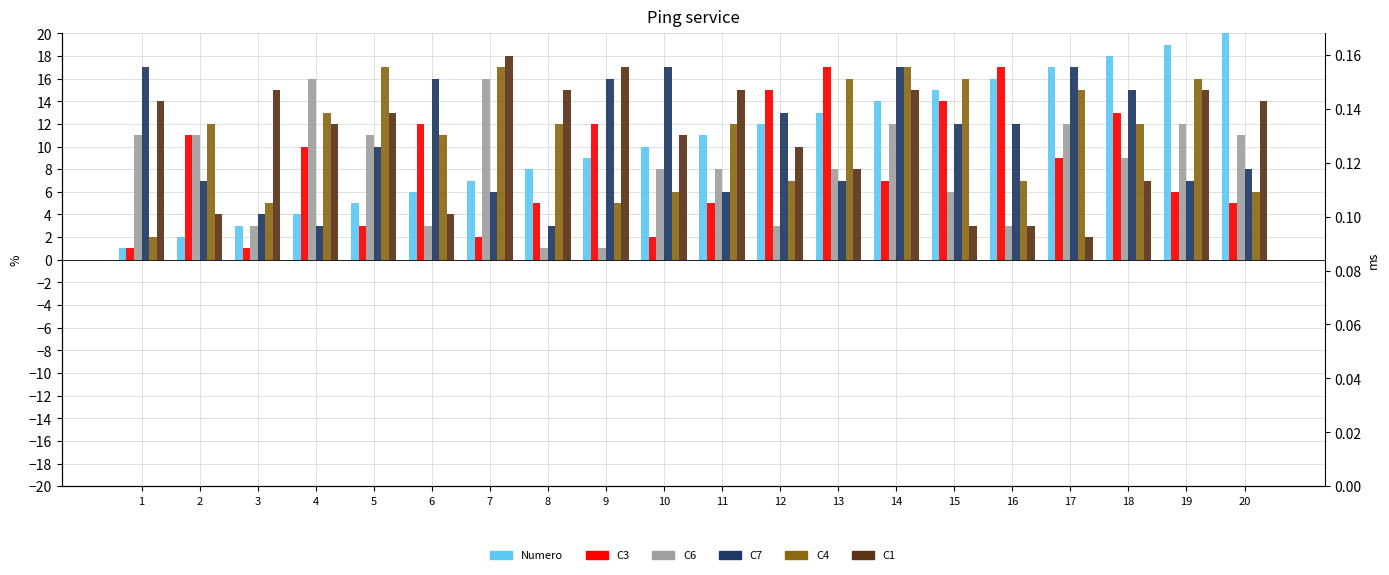

Rank the categories by C4 value from lowest to highest.

1, 3, 9, 10, 20, 12, 16, 6, 2, 8, 11, 18, 4, 17, 13, 15, 19, 5, 7, 14